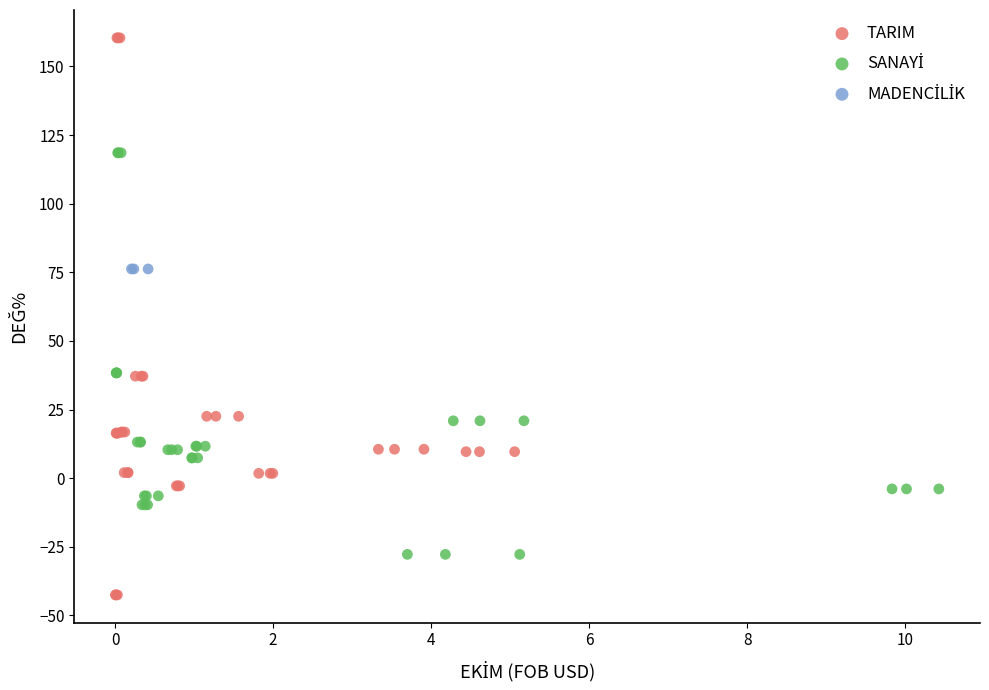

Which series contains the highest Y value?

TARIM